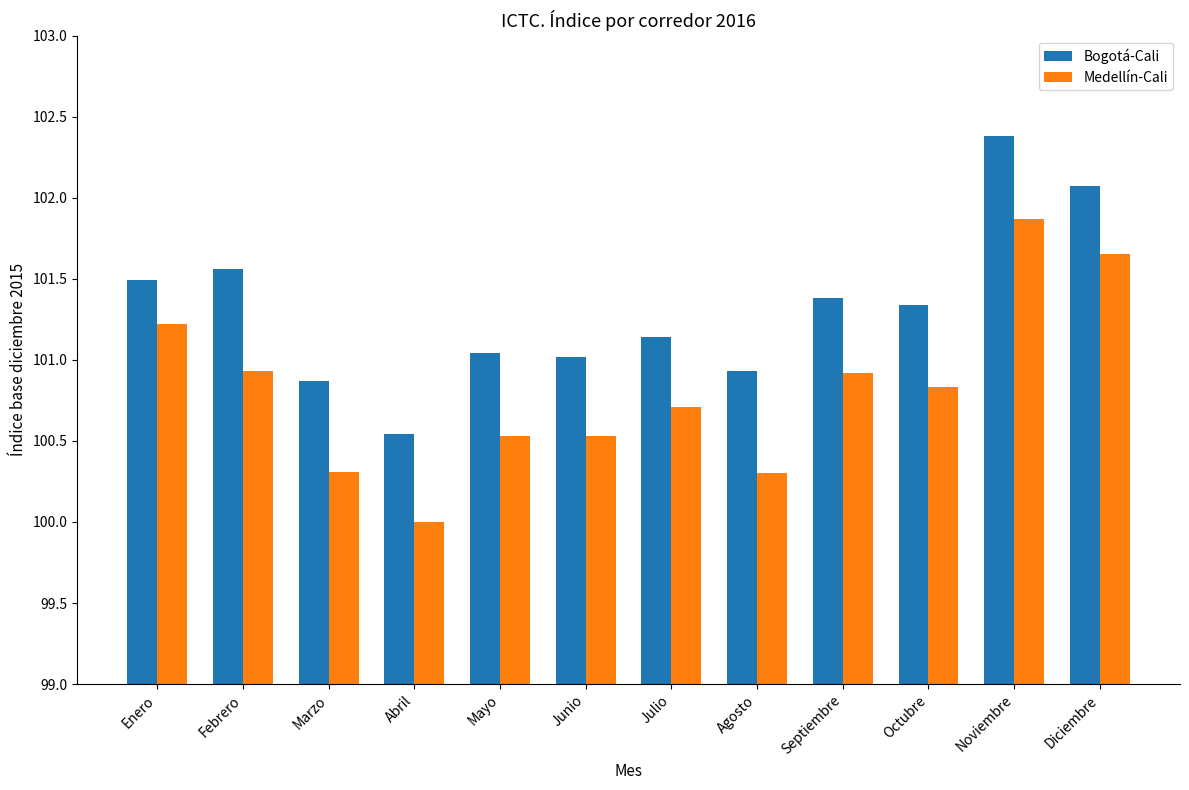

What is the approximate value of Bogotá-Cali at Diciembre?

102.1